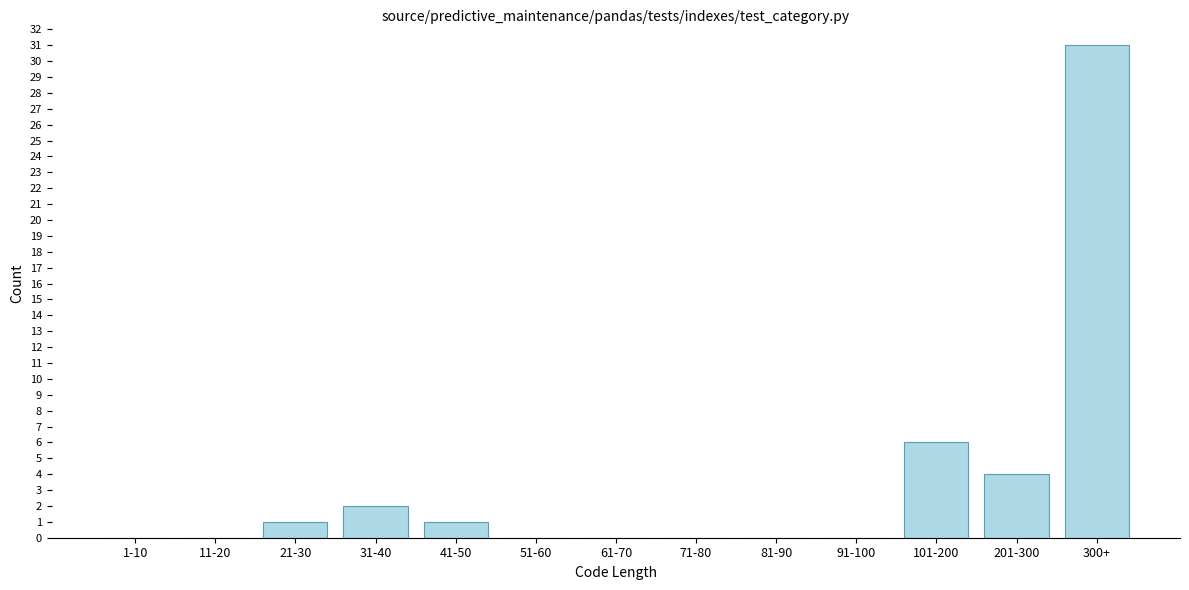

Reading right to left, transcribe all the data shown in this chart.

300+=31	201-300=4	101-200=6	91-100=0	81-90=0	71-80=0	61-70=0	51-60=0	41-50=1	31-40=2	21-30=1	11-20=0	1-10=0